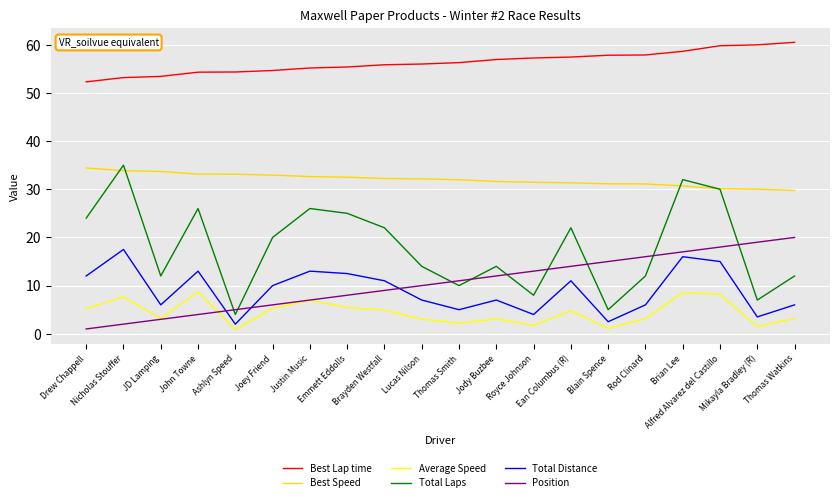

What is the lowest value of the Average Speed series?

0.9